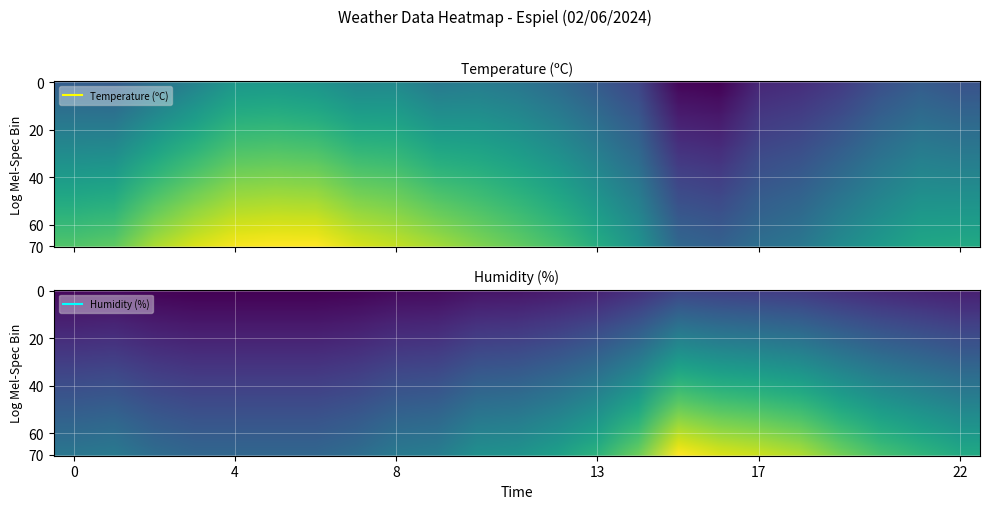

What is the difference between the second highest and minimum values in the Humidity series?

14.1